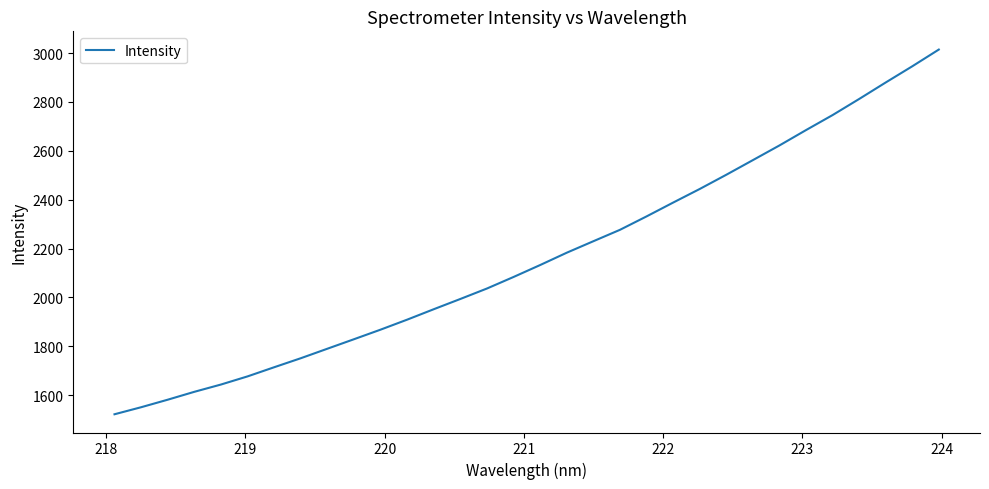

What is the minimum value shown in the chart?

1521.1